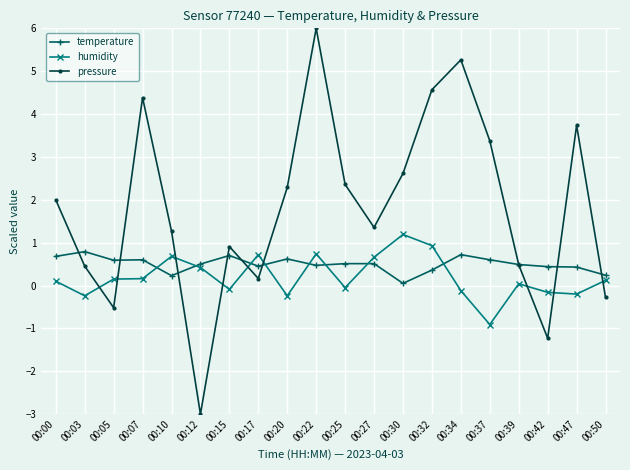

Rank the series at 00:47 from highest to lowest value.

pressure, temperature, humidity